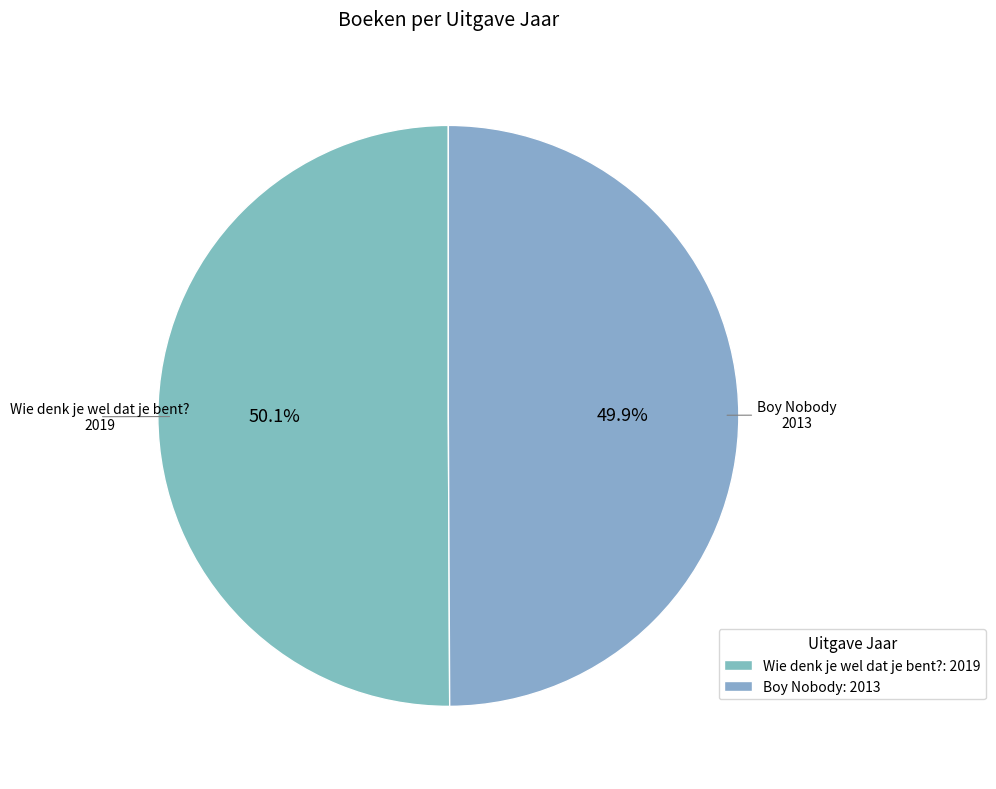

Is it true that Boy Nobody is 56% of the pie?

False